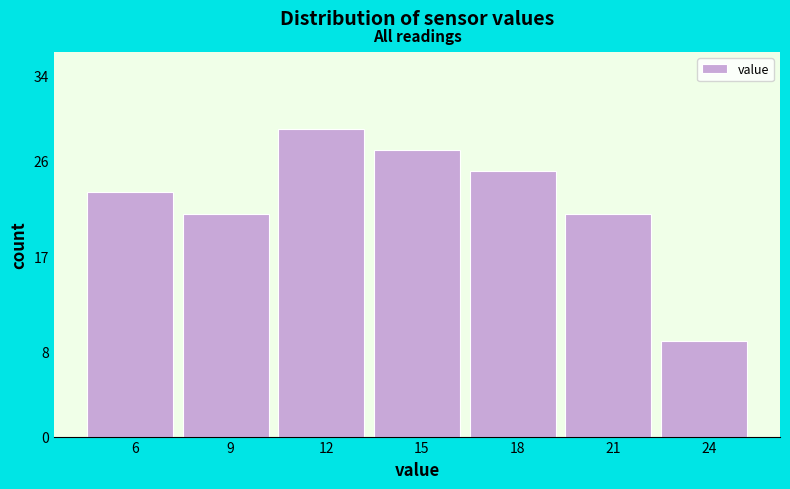

Reading left to right, transcribe all the data shown in this chart.

6=23	9=21	12=29	15=27	18=25	21=21	24=9